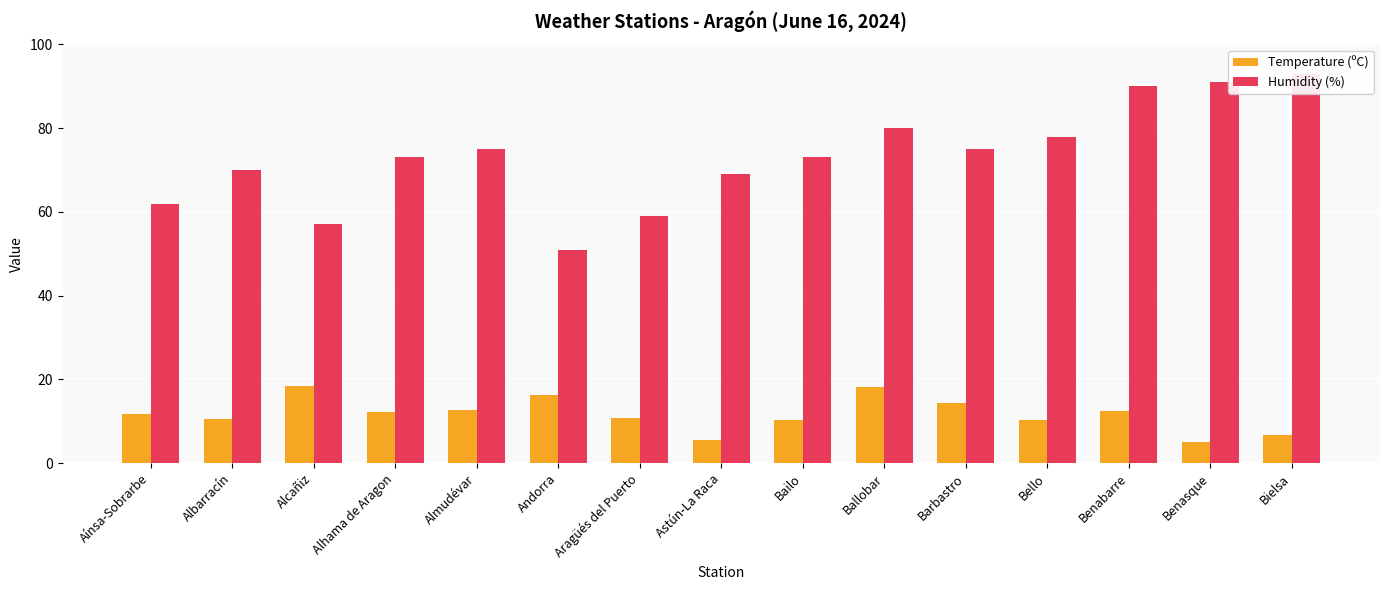

Reading left to right, extract all data points from this chart.

Temperature (ºC): Aínsa-Sobrarbe=11.8	Albarracín=10.5	Alcañiz=18.4	Alhama de Aragon=12.2	Almudévar=12.6	Andorra=16.4	Aragüés del Puerto=10.9	Astún-La Raca=5.5	Bailo=10.4	Ballobar=18.1	Barbastro=14.3	Bello=10.3	Benabarre=12.4	Benasque=5.0	Bielsa=6.7
Humidity (%): Aínsa-Sobrarbe=62.0	Albarracín=70.0	Alcañiz=57.0	Alhama de Aragon=73.0	Almudévar=75.0	Andorra=51.0	Aragüés del Puerto=59.0	Astún-La Raca=69.0	Bailo=73.0	Ballobar=80.0	Barbastro=75.0	Bello=78.0	Benabarre=90.0	Benasque=91.0	Bielsa=93.0